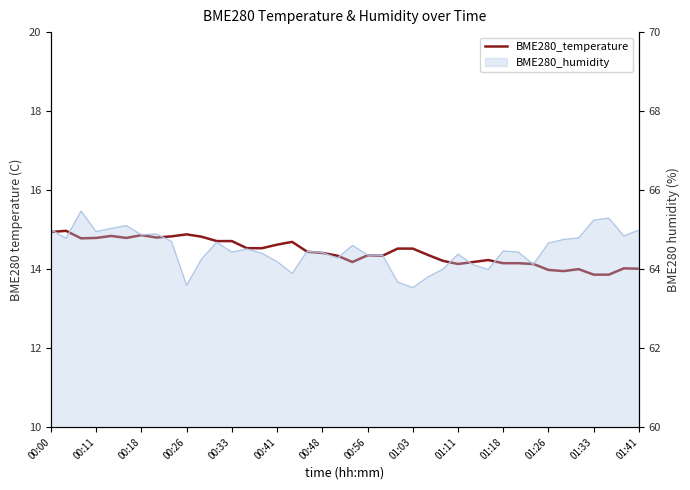

True or false: the data has more than 0 interior local peaks.

True